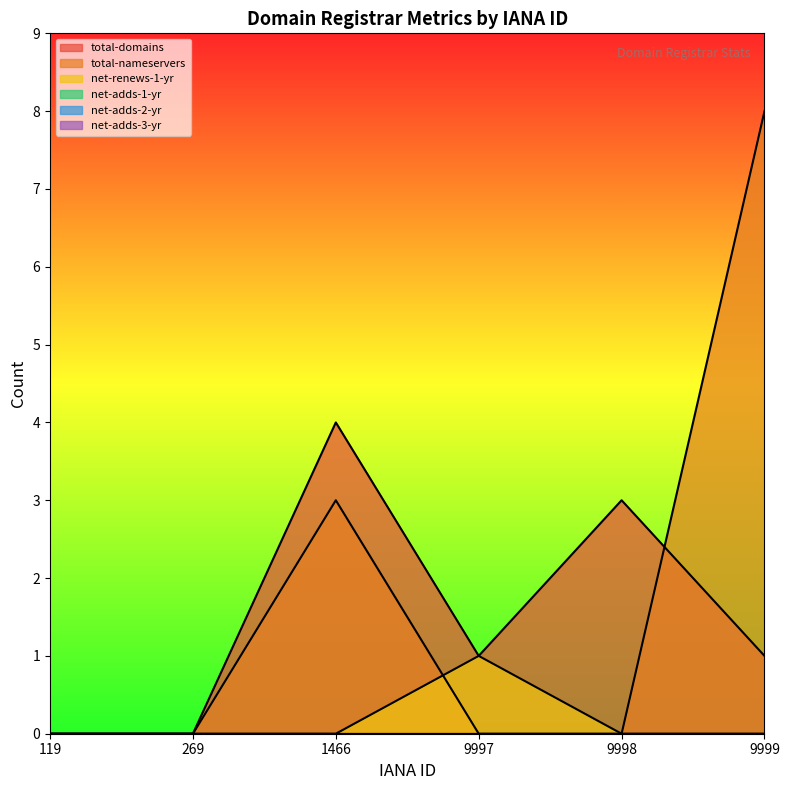

Between 9997 and 9998, which series saw the biggest shift?

total-domains